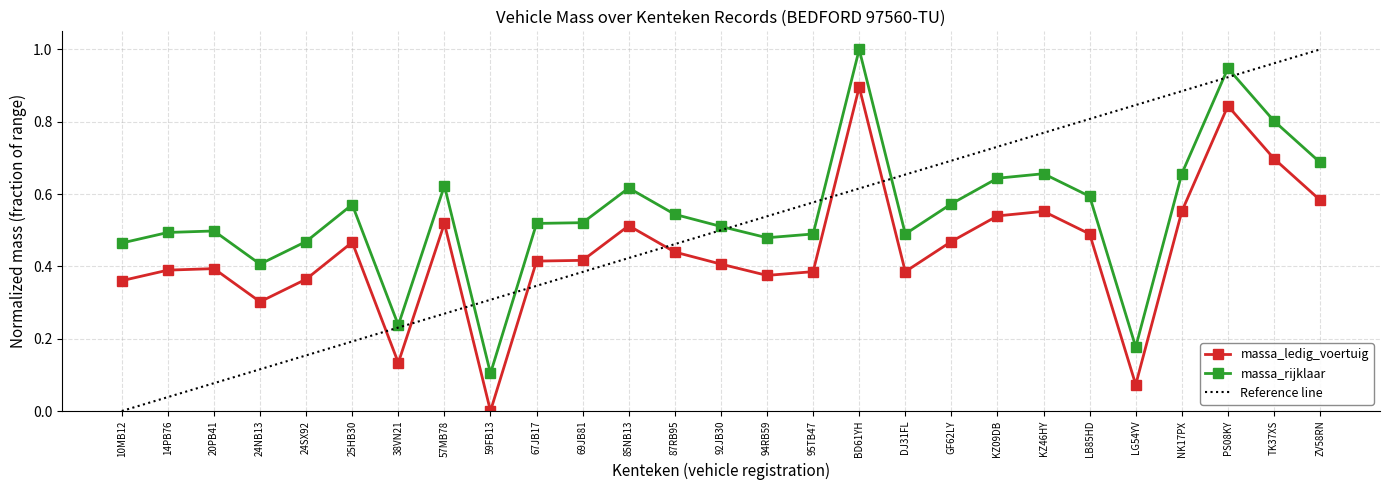

Reading right to left, what are all the values shown in this chart?

massa_ledig_voertuig: 0.6	0.7	0.8	0.6	0.1	0.5	0.6	0.5	0.5	0.4	0.9	0.4	0.4	0.4	0.4	0.5	0.4	0.4	0.0	0.5	0.1	0.5	0.4	0.3	0.4	0.4	0.4
massa_rijklaar: 0.7	0.8	0.9	0.7	0.2	0.6	0.7	0.6	0.6	0.5	1.0	0.5	0.5	0.5	0.5	0.6	0.5	0.5	0.1	0.6	0.2	0.6	0.5	0.4	0.5	0.5	0.5